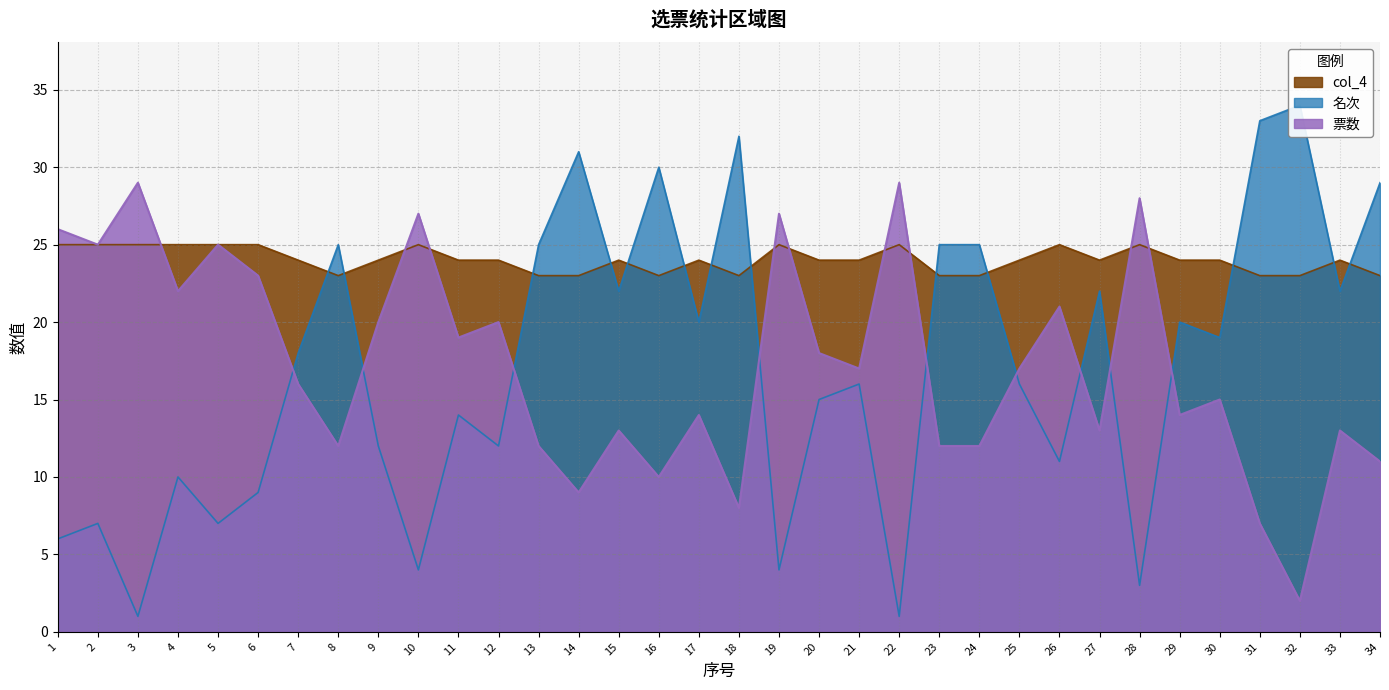

How many lines are shown in the chart?

3